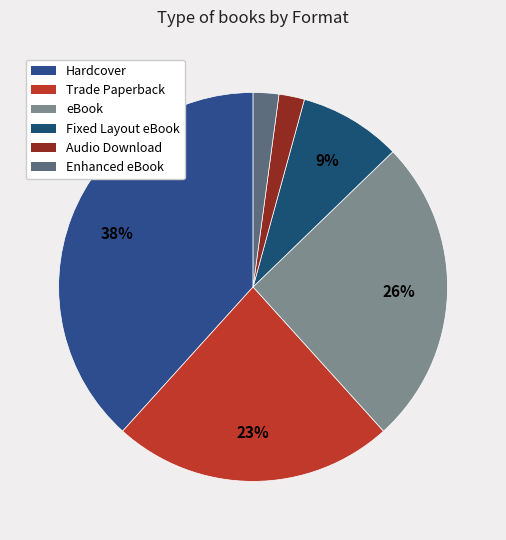

Is there any slice that represents more than half of the pie?

No